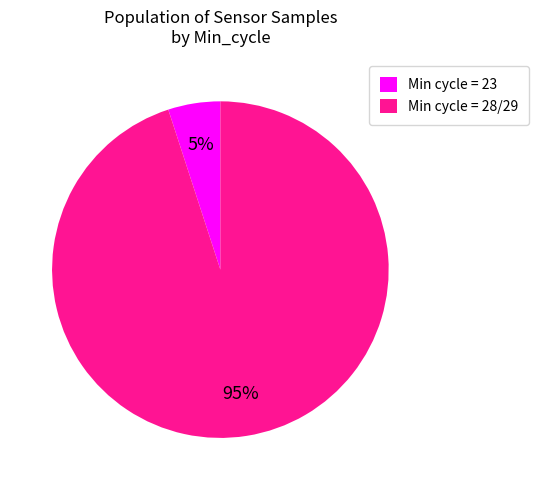

Rank the categories by value from lowest to highest.

Min cycle = 23, Min cycle = 28/29